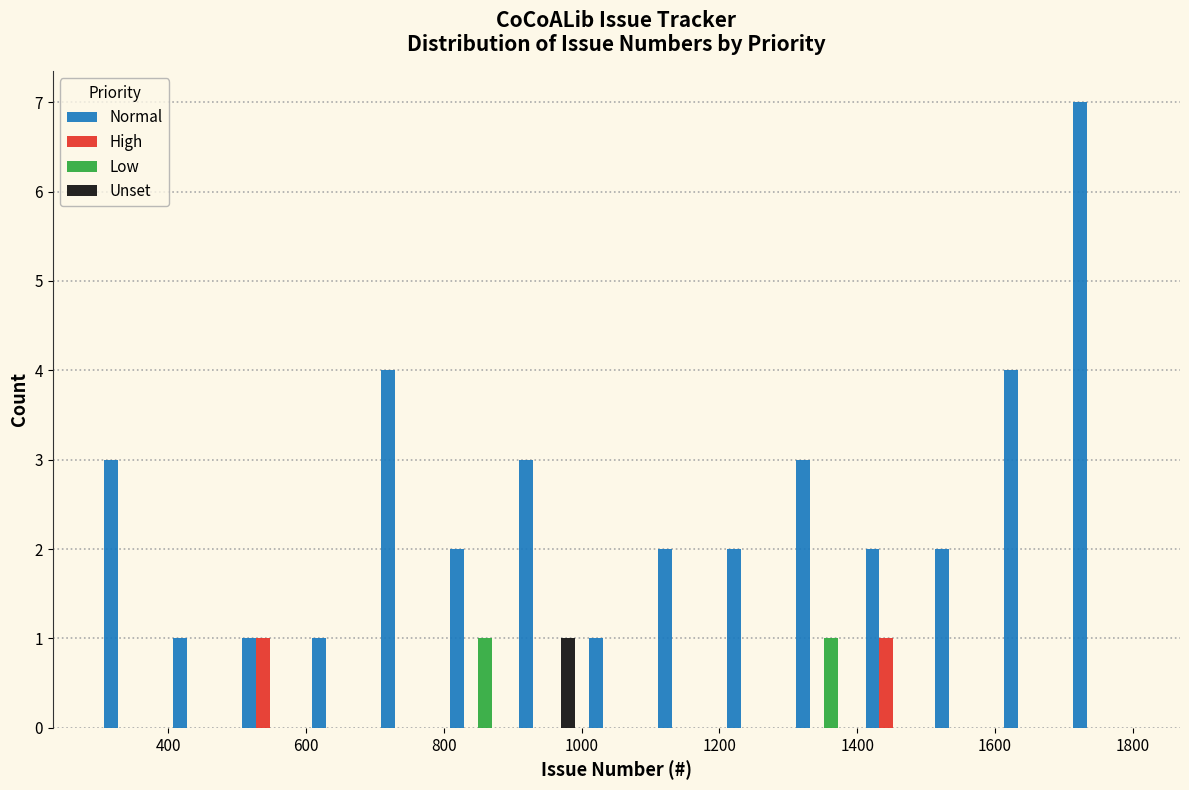

Reading left to right, list every range on the x-axis with the height of the bar of each series over it. Neither the bar edges nor the heights are printed on the chart, so give them approximately, as read against the axes.

300 to 400: Normal=3	High=0	Low=0	Unset=0
400 to 500: Normal=1	High=0	Low=0	Unset=0
500 to 600: Normal=1	High=1	Low=0	Unset=0
600 to 700: Normal=1	High=0	Low=0	Unset=0
700 to 800: Normal=4	High=0	Low=0	Unset=0
800 to 900: Normal=2	High=0	Low=1	Unset=0
900 to 1000: Normal=3	High=0	Low=0	Unset=1
1000 to 1100: Normal=1	High=0	Low=0	Unset=0
1100 to 1200: Normal=2	High=0	Low=0	Unset=0
1200 to 1300: Normal=2	High=0	Low=0	Unset=0
1300 to 1400: Normal=3	High=0	Low=1	Unset=0
1400 to 1500: Normal=2	High=1	Low=0	Unset=0
1500 to 1600: Normal=2	High=0	Low=0	Unset=0
1600 to 1700: Normal=4	High=0	Low=0	Unset=0
1700 to 1800: Normal=7	High=0	Low=0	Unset=0